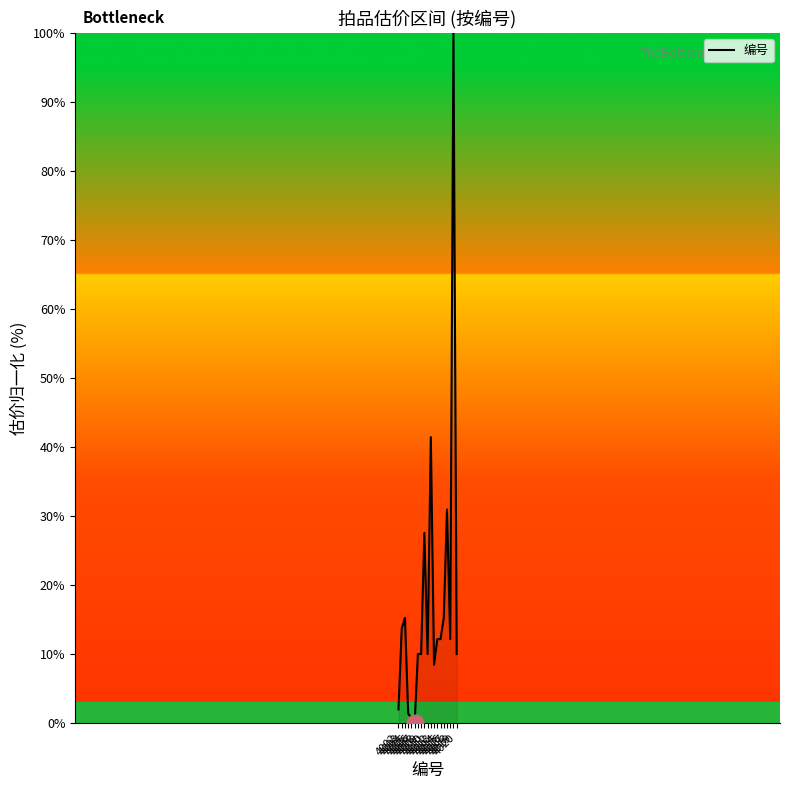

What is the sum of the values at 4011 and 4019?

110.0